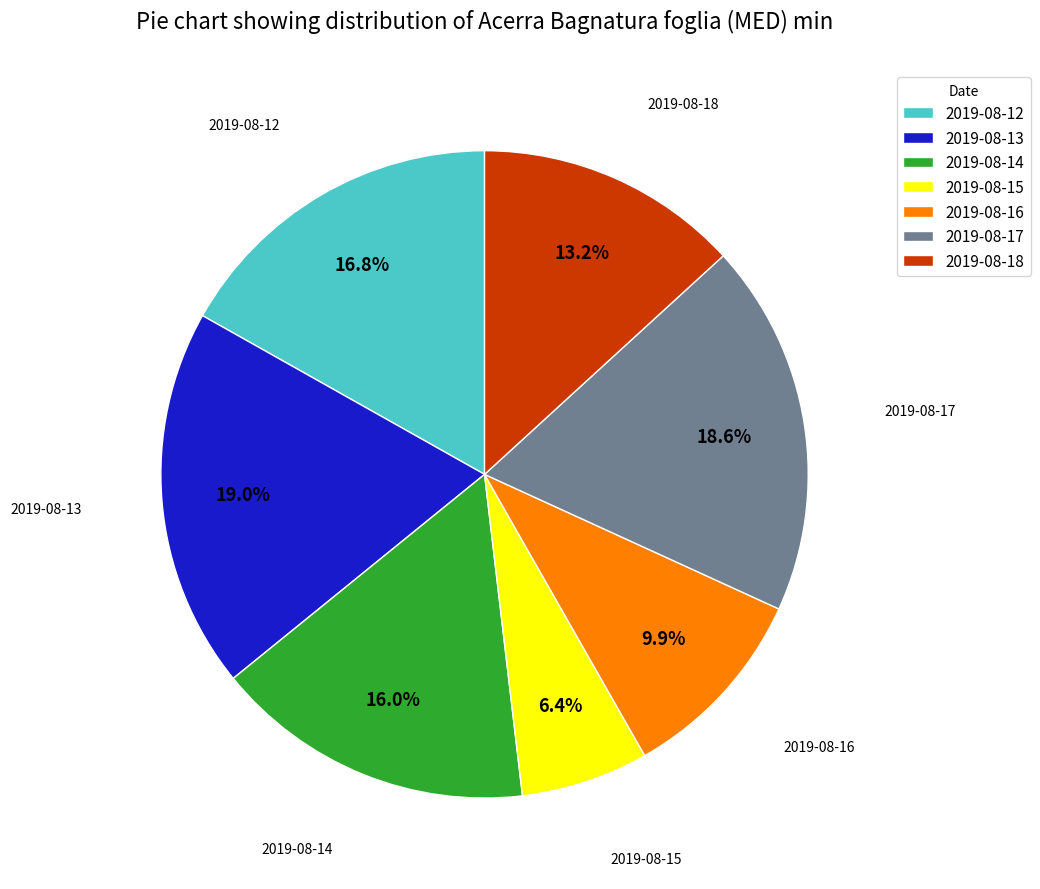

To the nearest percent, what is the combined percentage of 2019-08-18 and 2019-08-16?

23%